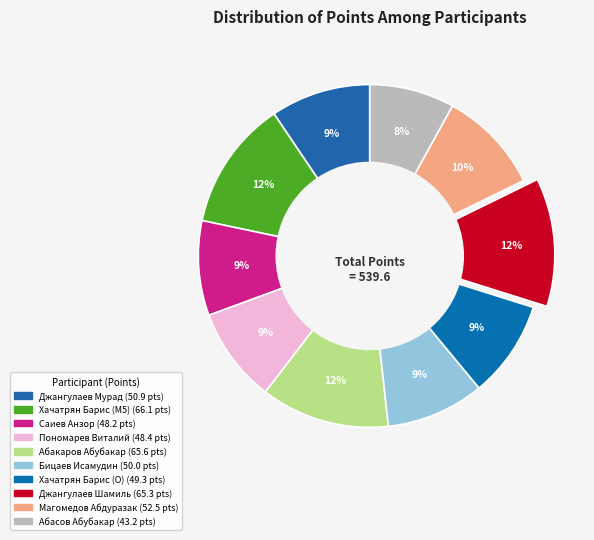

Is Абакаров Абубакар the majority of the pie?

No